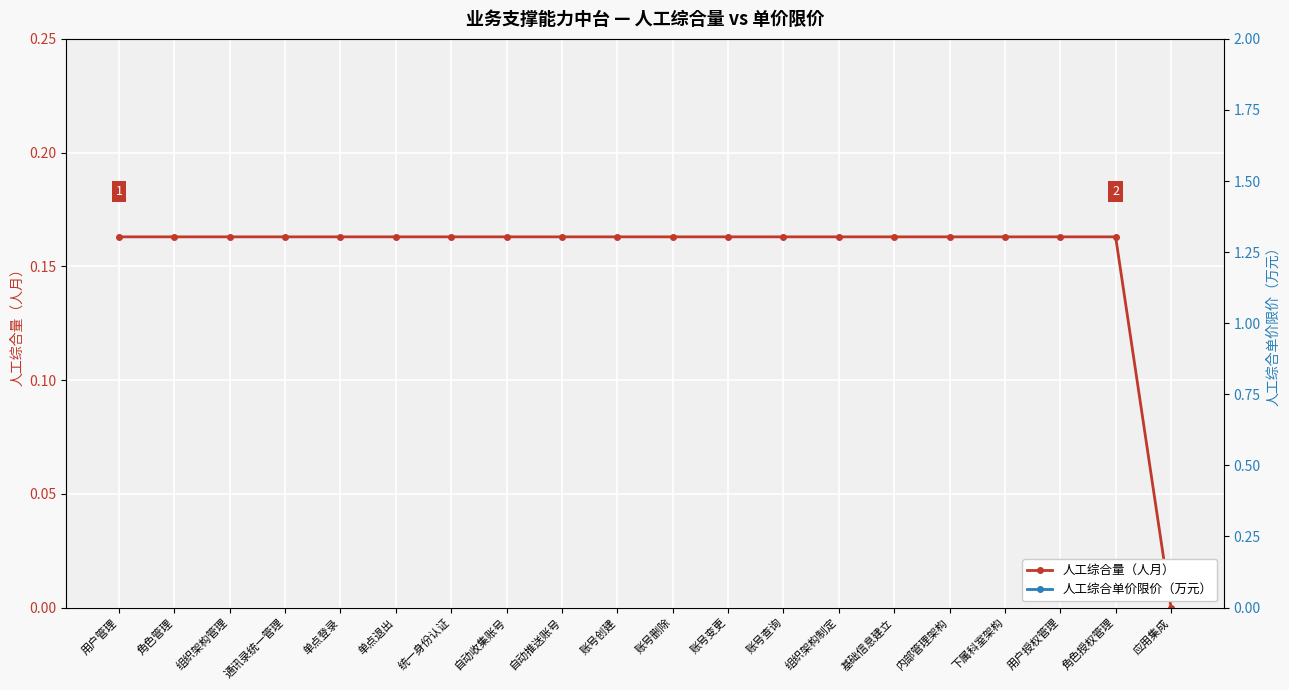

List the series in order of their peak value, highest first.

人工综合单价限价（万元）, 人工综合量（人月）